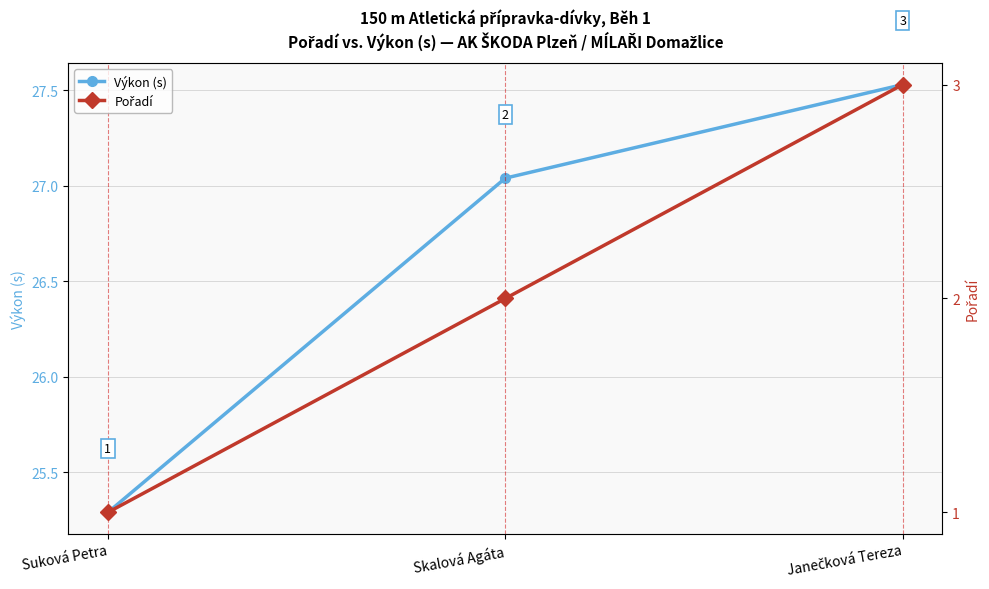

Is it true that Výkon (s) equals 11.0 at Janečková Tereza?

False